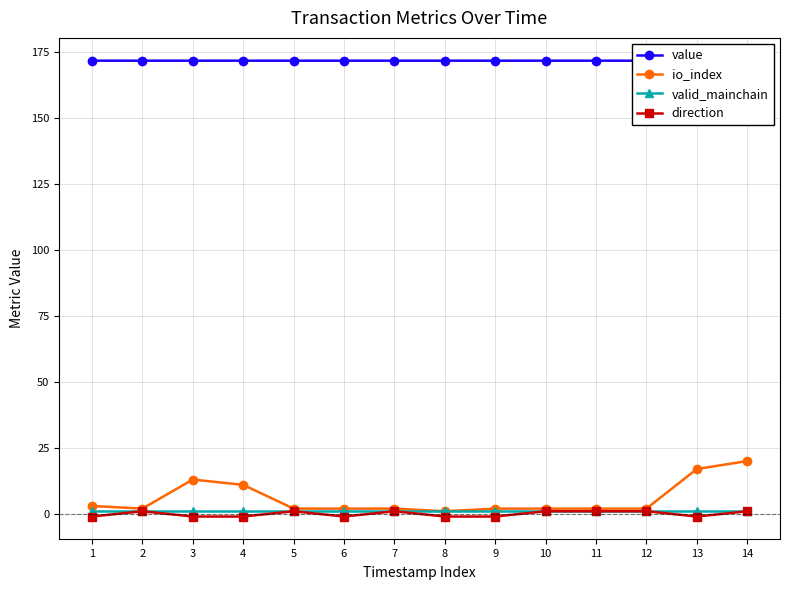

What are all the series names shown in the legend?

value, io_index, valid_mainchain, direction